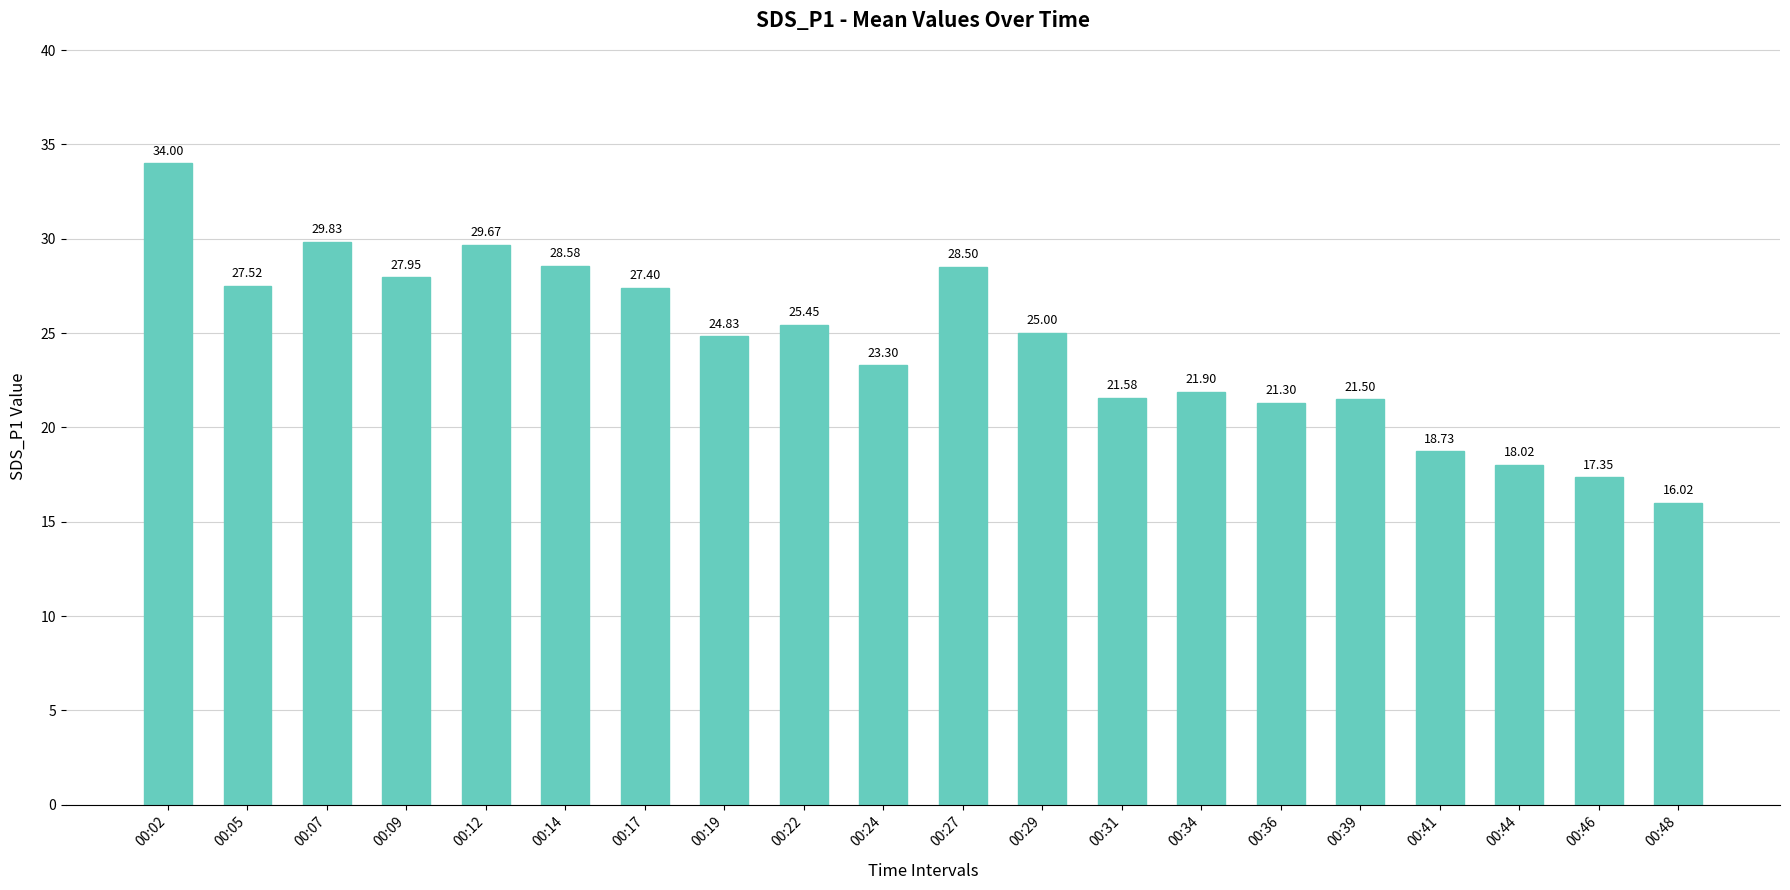

What is the difference between the values at 00:19 and 00:24?

1.5